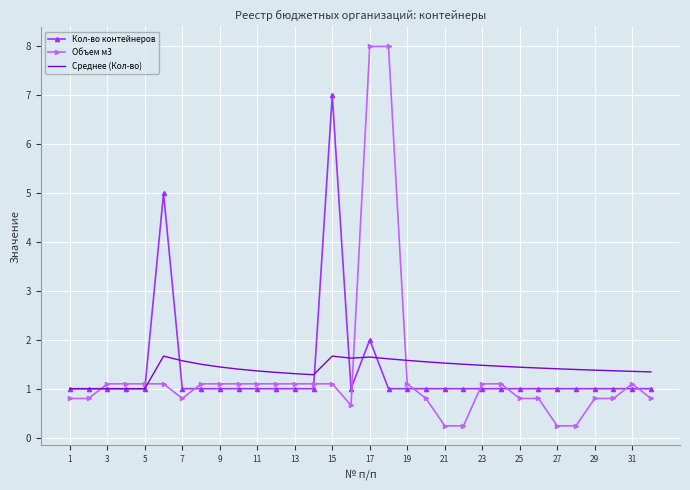

After their last crossing, which series has the higher values: Среднее (Кол-во) or Объем м3?

Среднее (Кол-во)